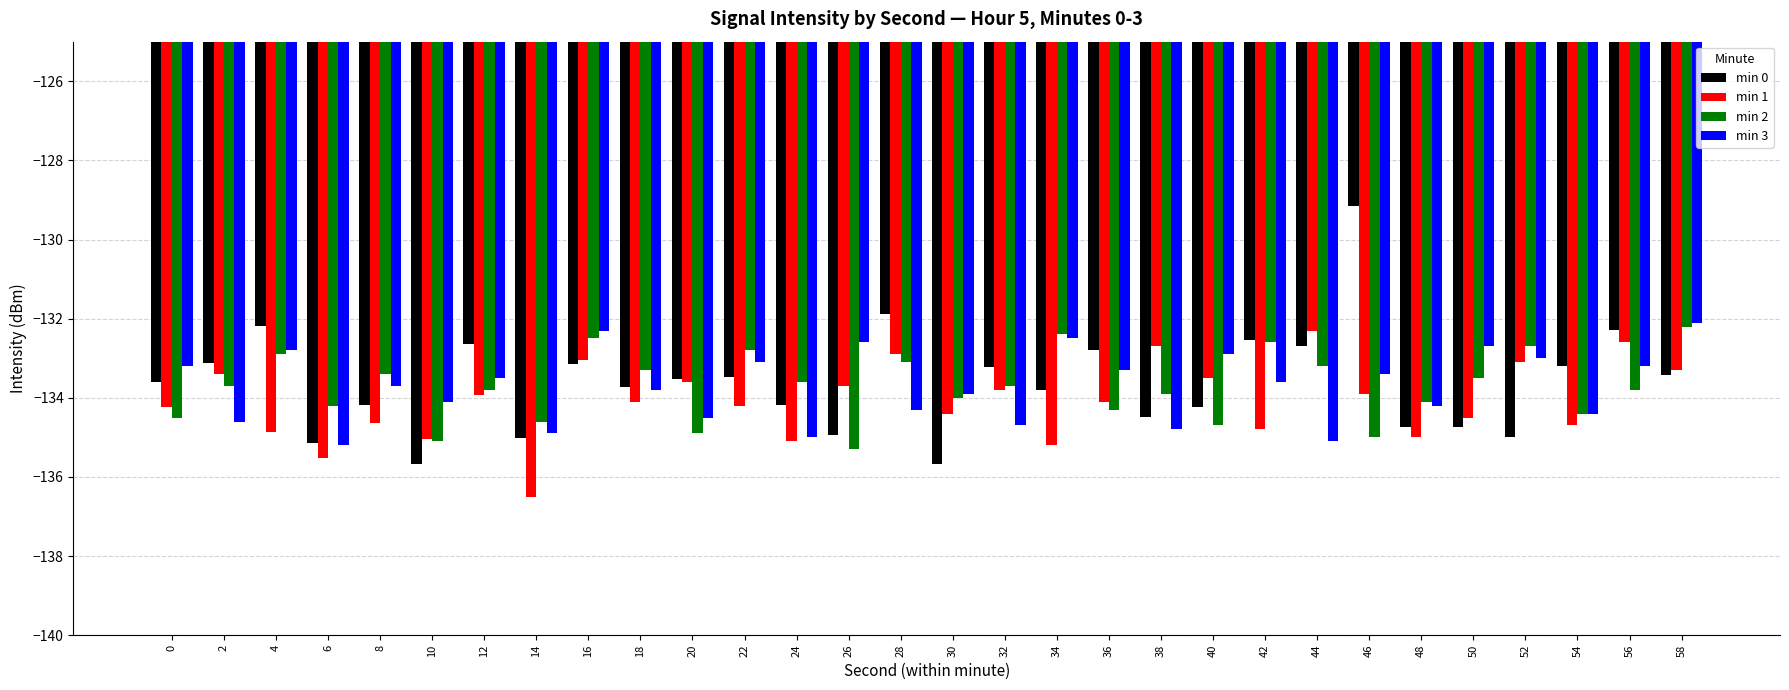

True or false: min 2 has a value of -81.2 at 10.

False